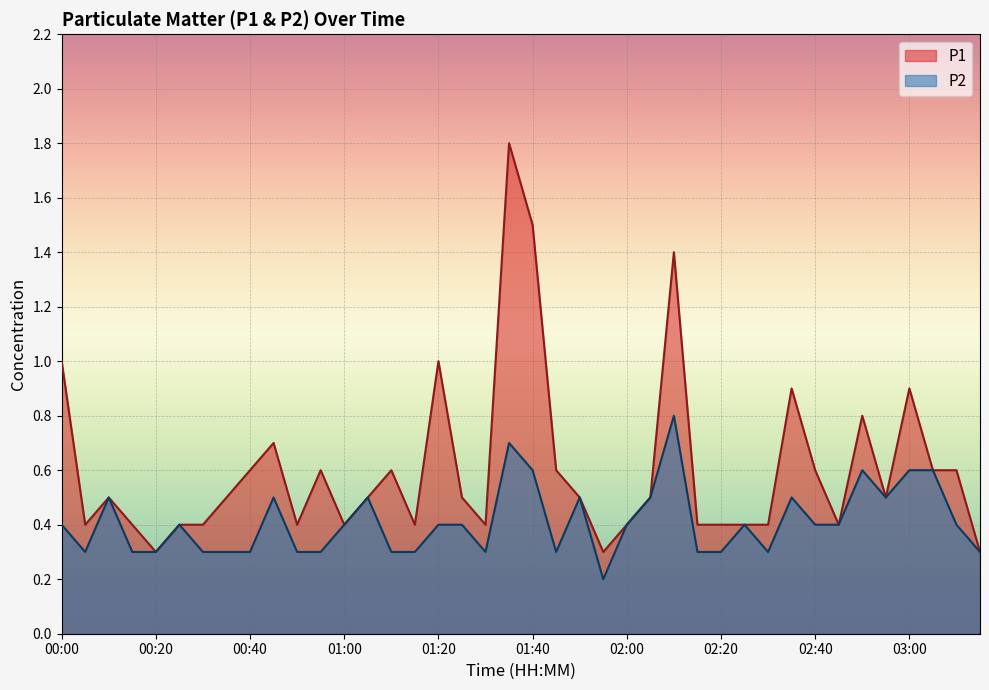

How many lines are shown in the chart?

2